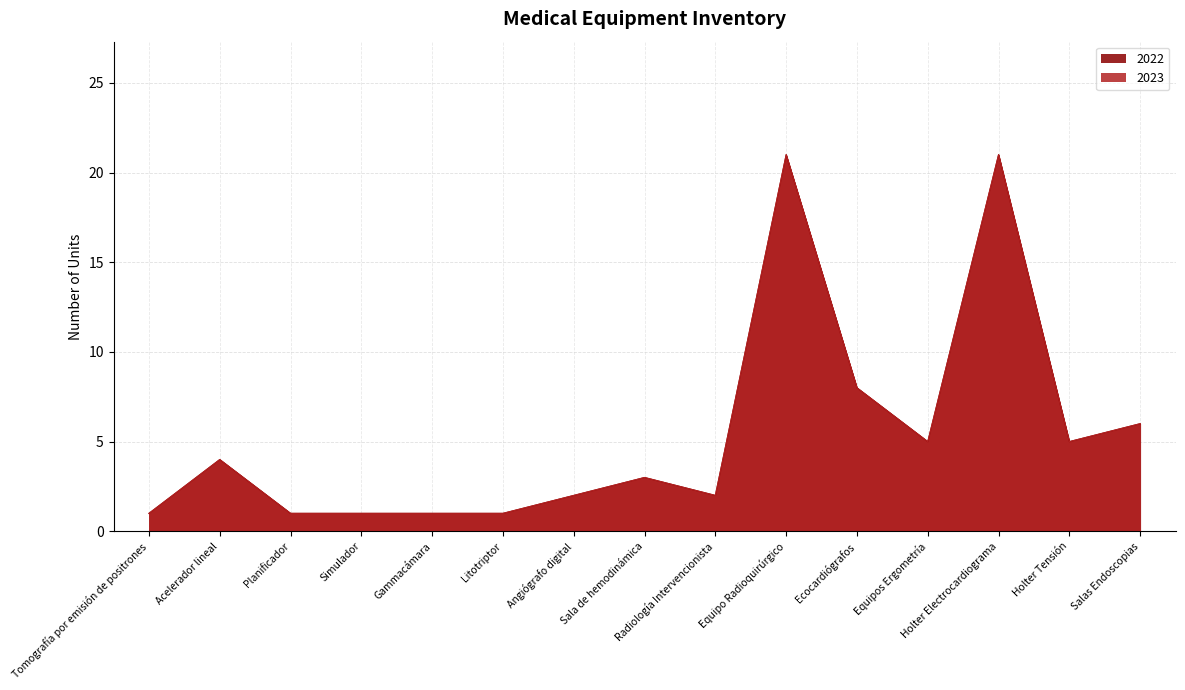

Reading left to right, extract all data points from this chart.

2022: 1	4	1	1	1	1	2	3	2	21	8	5	21	5	6
2023: 1	4	1	1	1	1	2	3	2	21	8	5	21	5	6